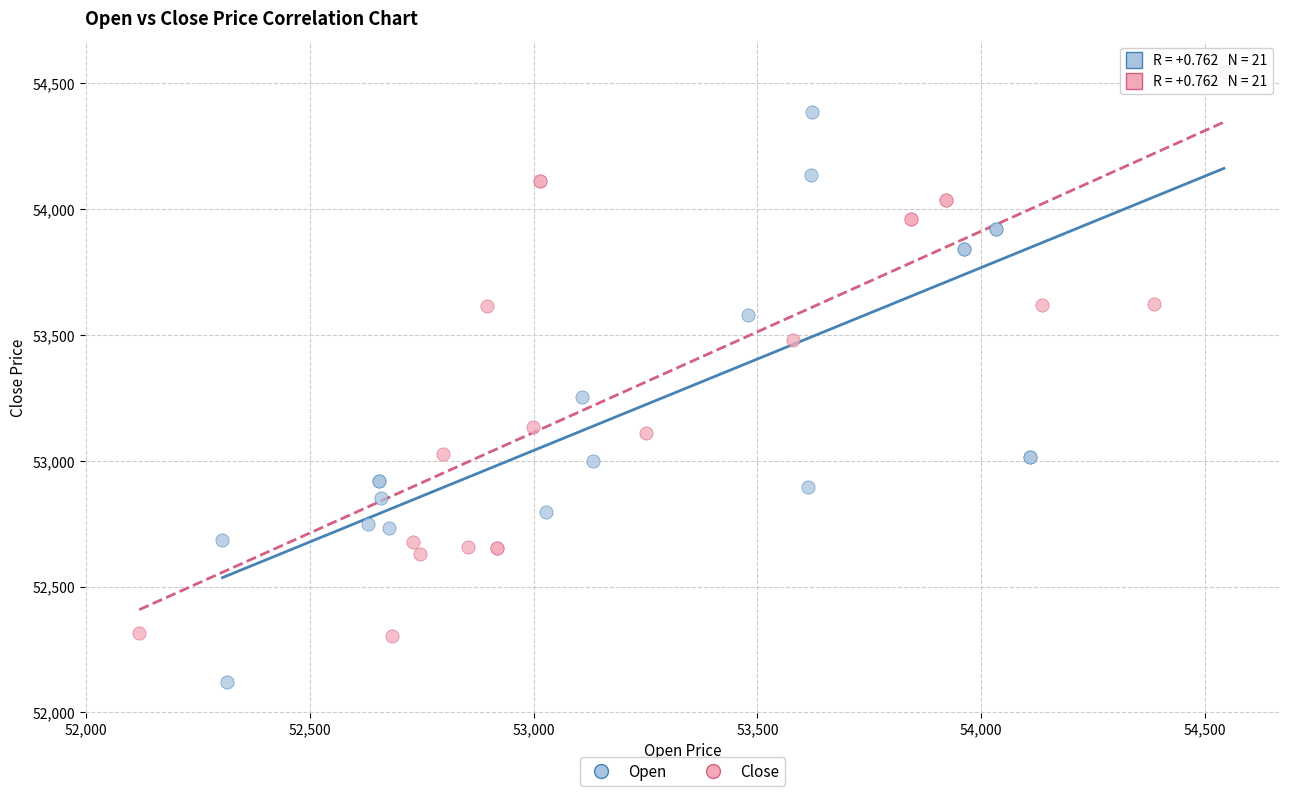

Which series has the largest Y range (max minus min)?

Open